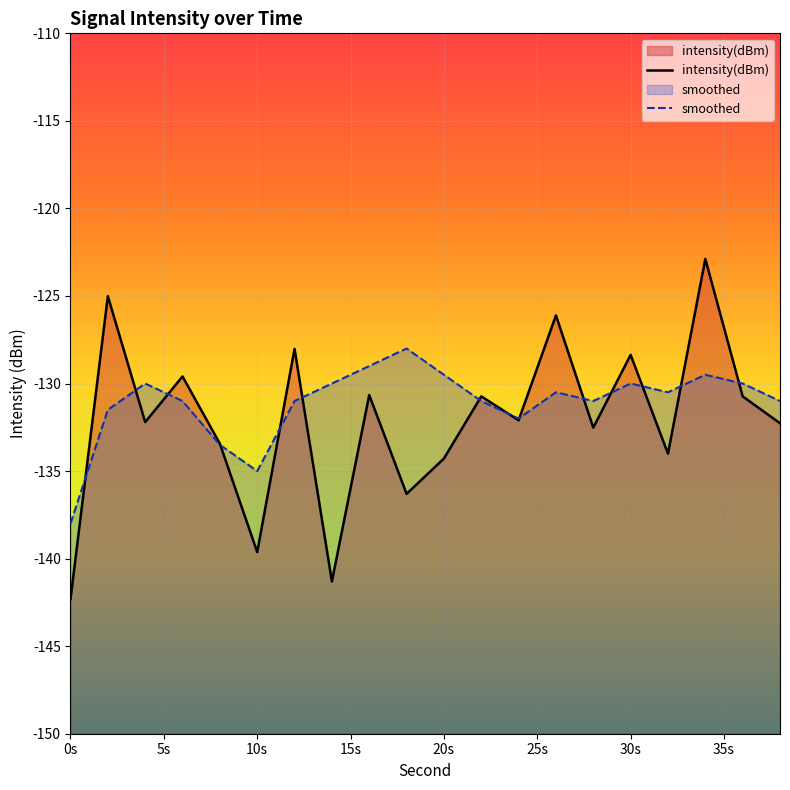

Where is the first local minimum for smoothed?

10s